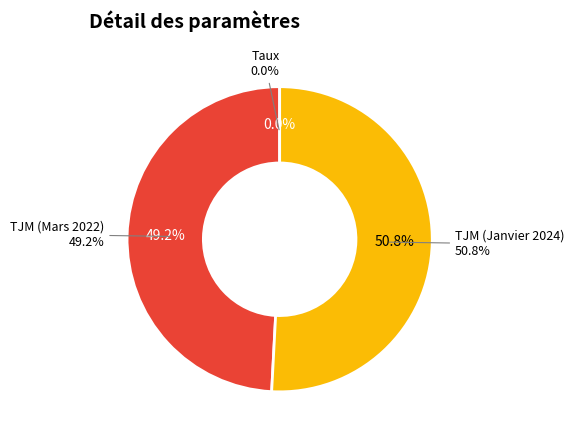

What portion of the pie excludes TJM (Janvier 2024)?

49.2%